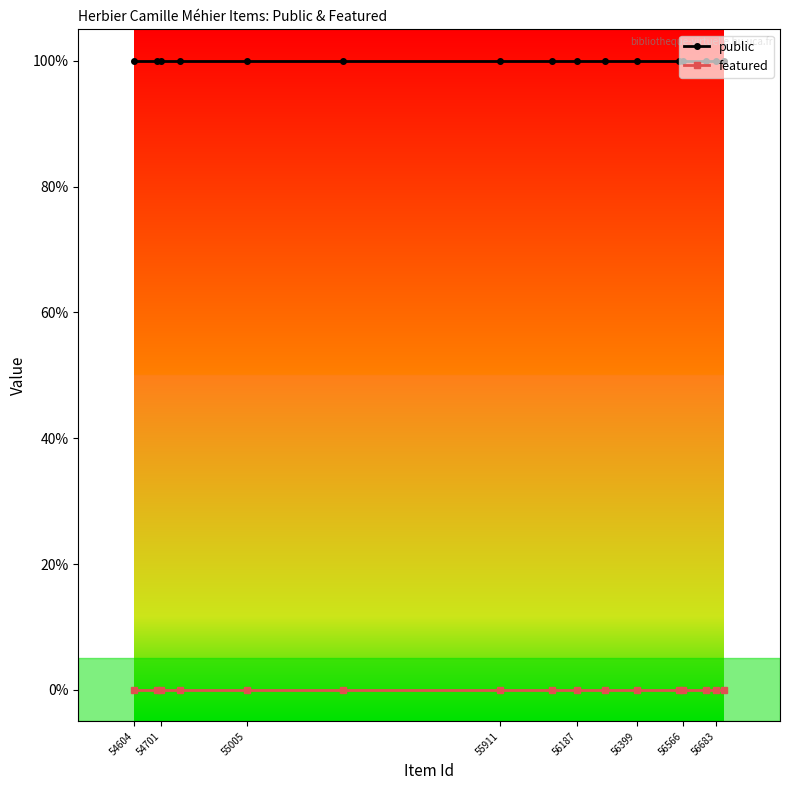

True or false: public and featured intersect in this chart.

False